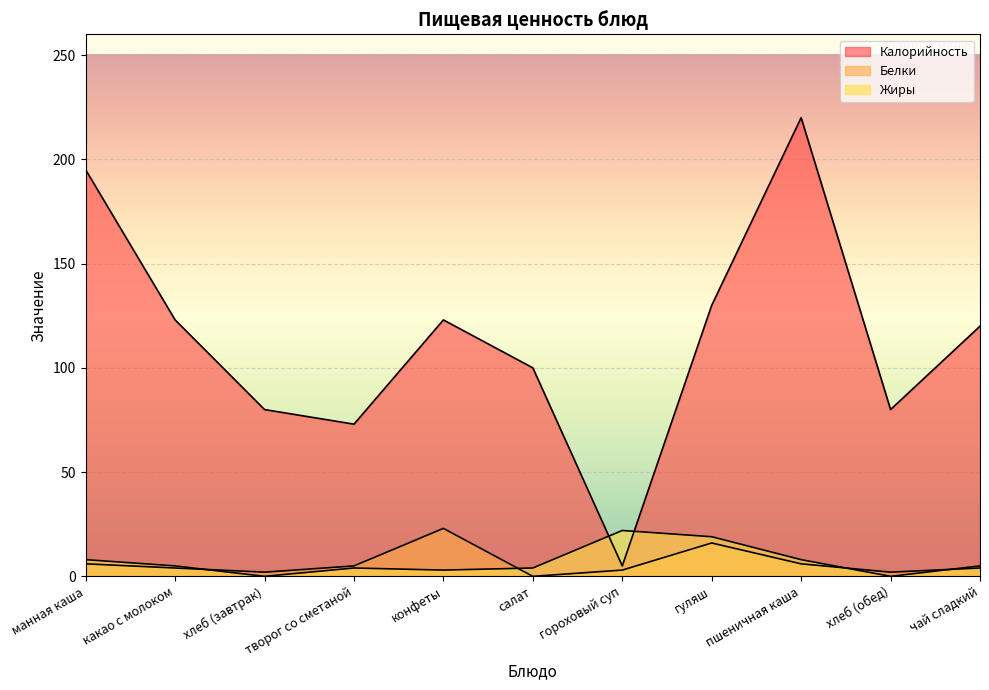

How many lines are shown in the chart?

3